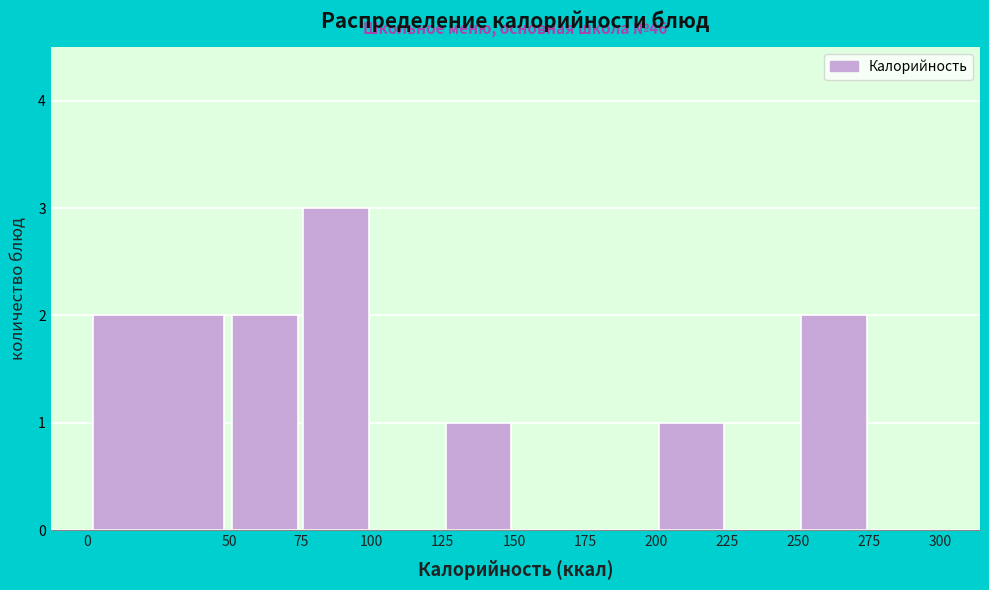

Which range on the x-axis has the tallest bar?

75 to 100